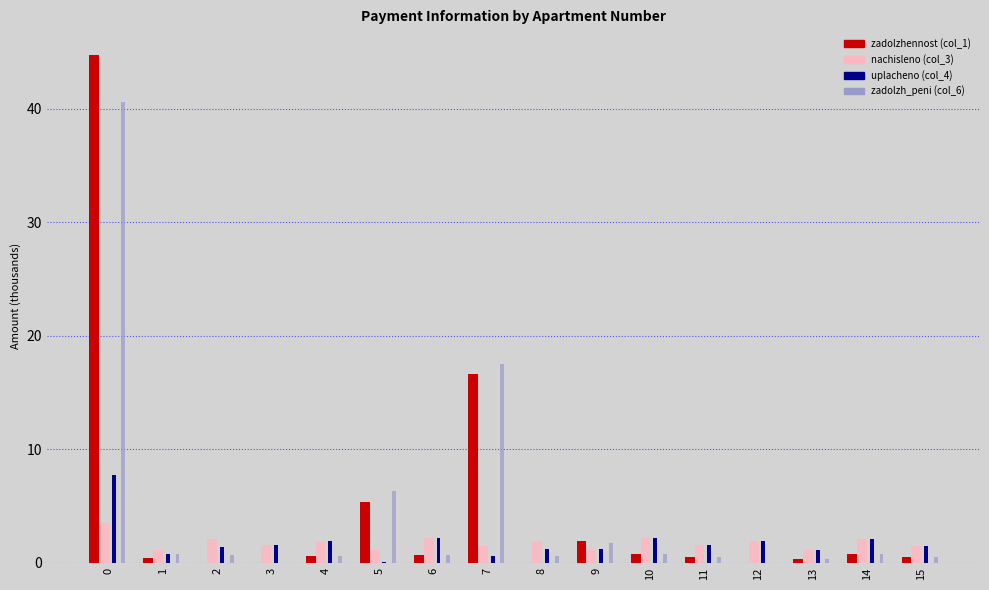

What is the greatest value displayed?

44.7